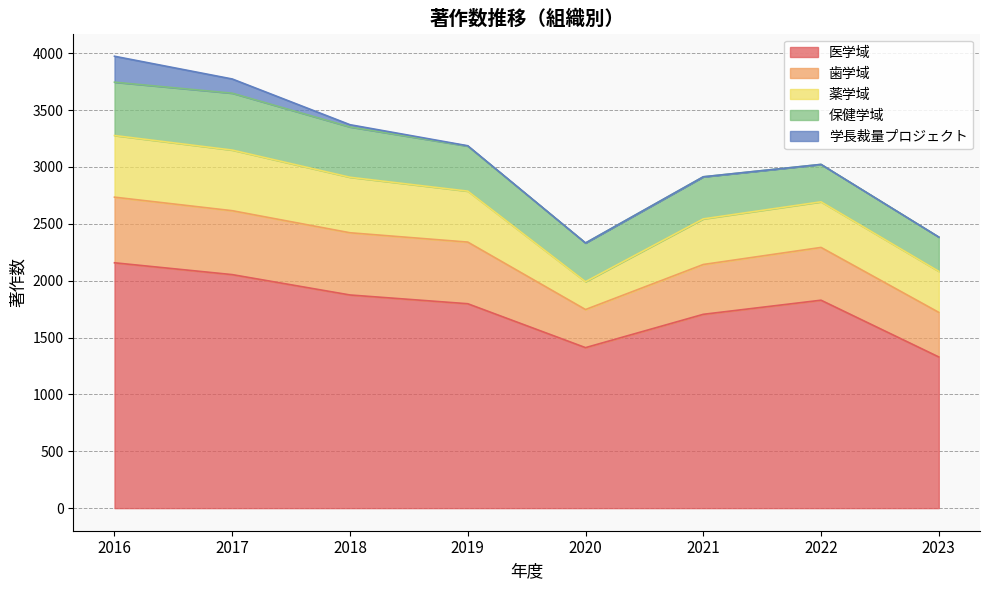

Which series has the widest spread of values?

医学域